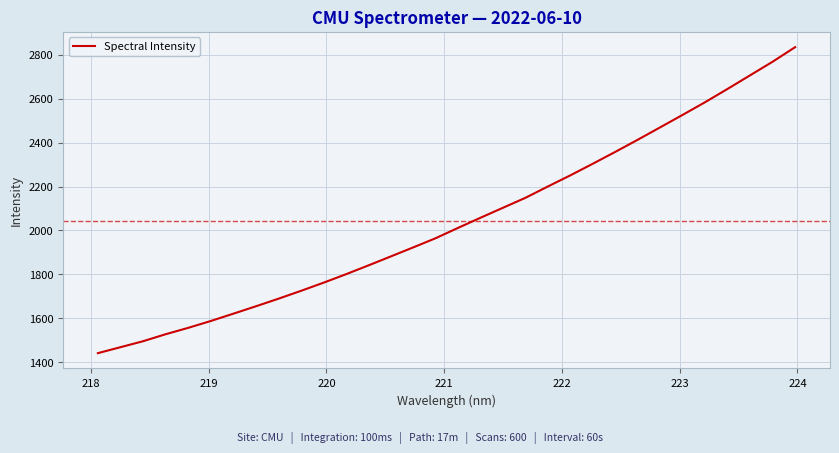

What is the difference between the maximum and minimum values?

1393.4